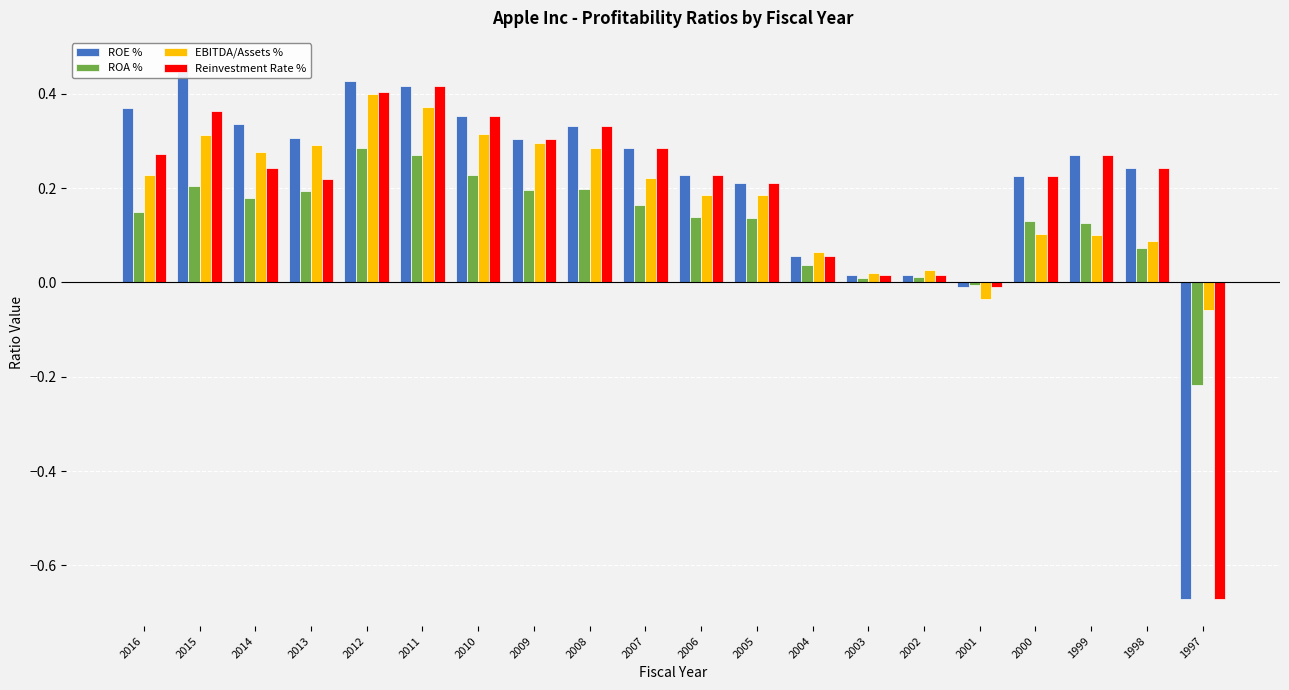

Which category has the highest value in the ROE % series?

2015